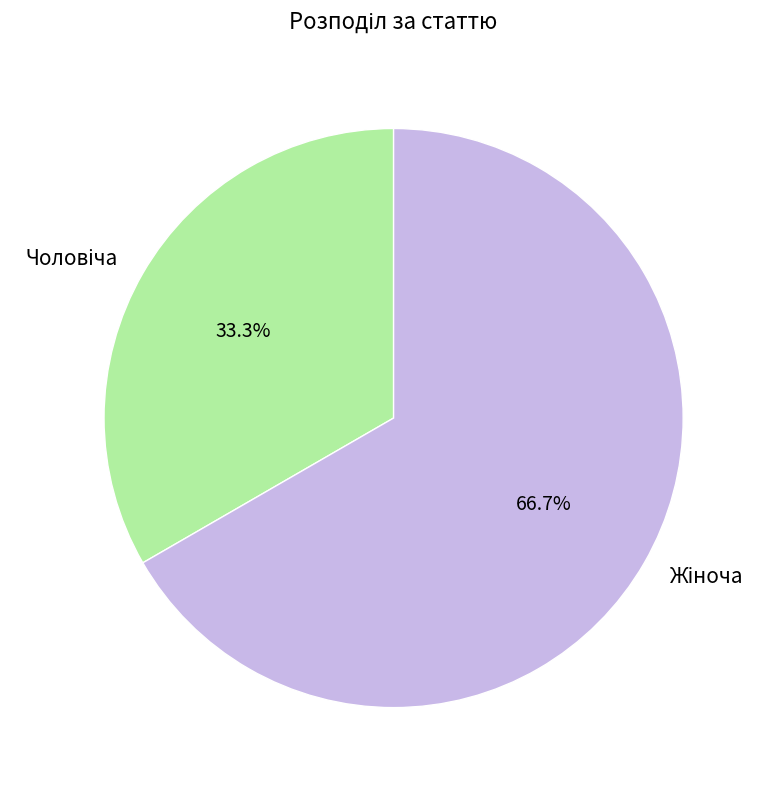

Is there any slice that represents more than half of the pie?

Yes